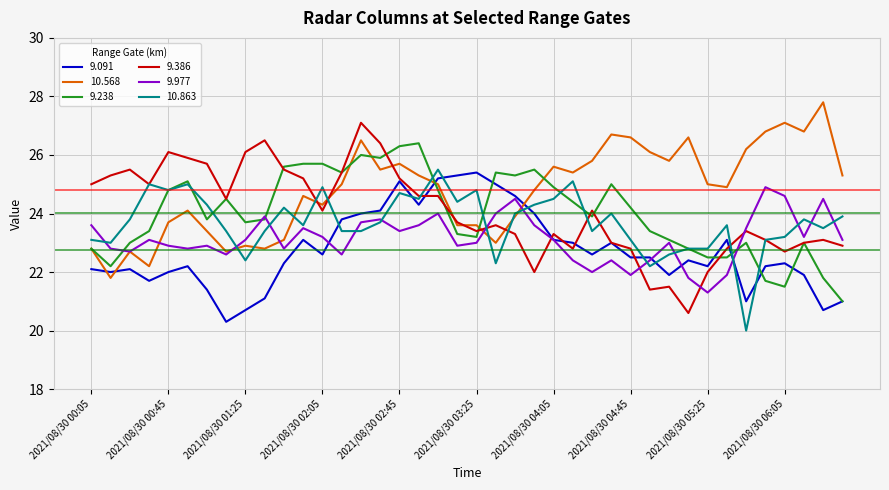

What are all the series names shown in the legend?

9.091, 10.568, 9.238, 9.386, 9.977, 10.863